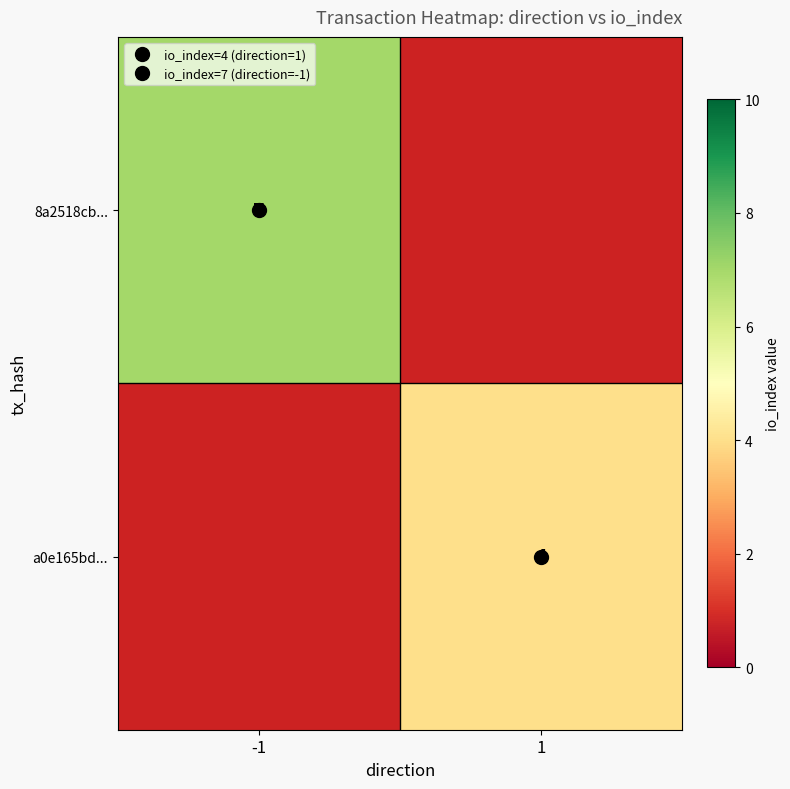

Which series has the largest range (max minus min)?

8a2518cb...